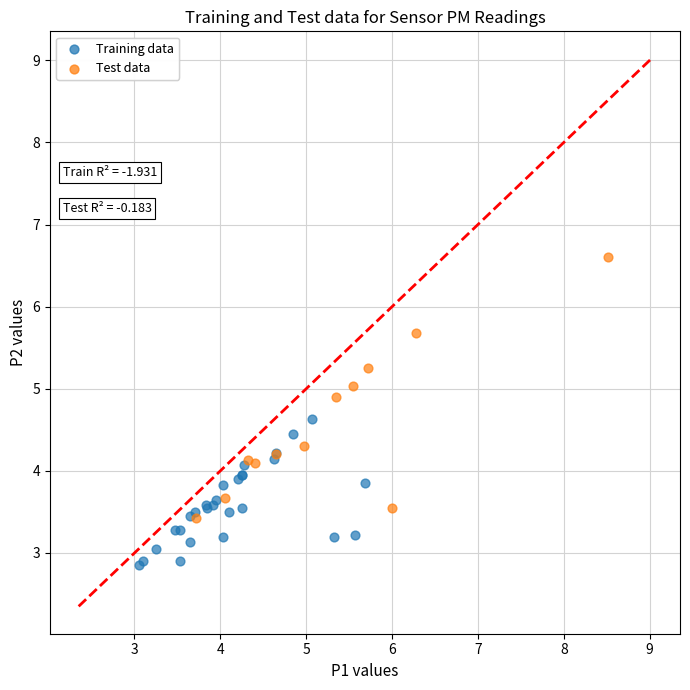

Which series reaches the maximum Y coordinate?

Test data